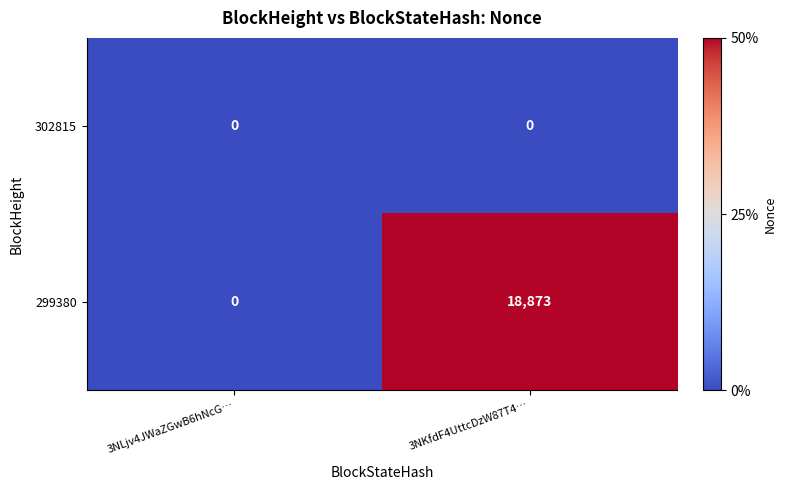

What is the greatest value displayed?

18873